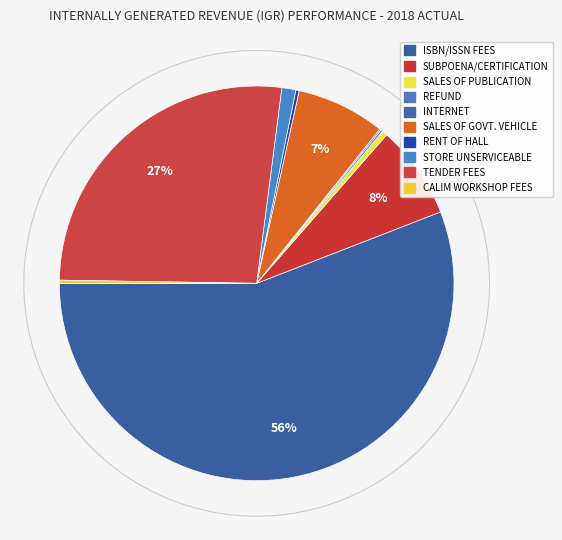

Count the number of slices in the pie.

10